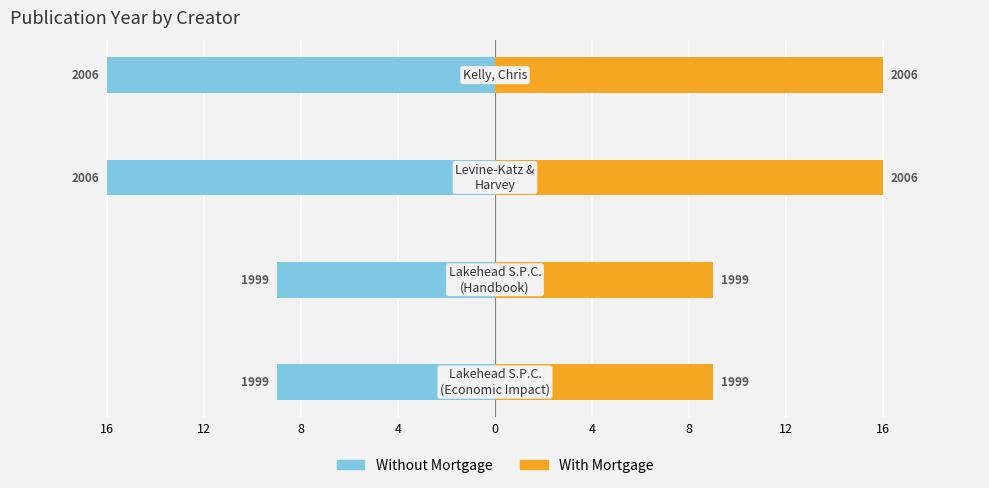

What is the maximum value for With Mortgage?

16